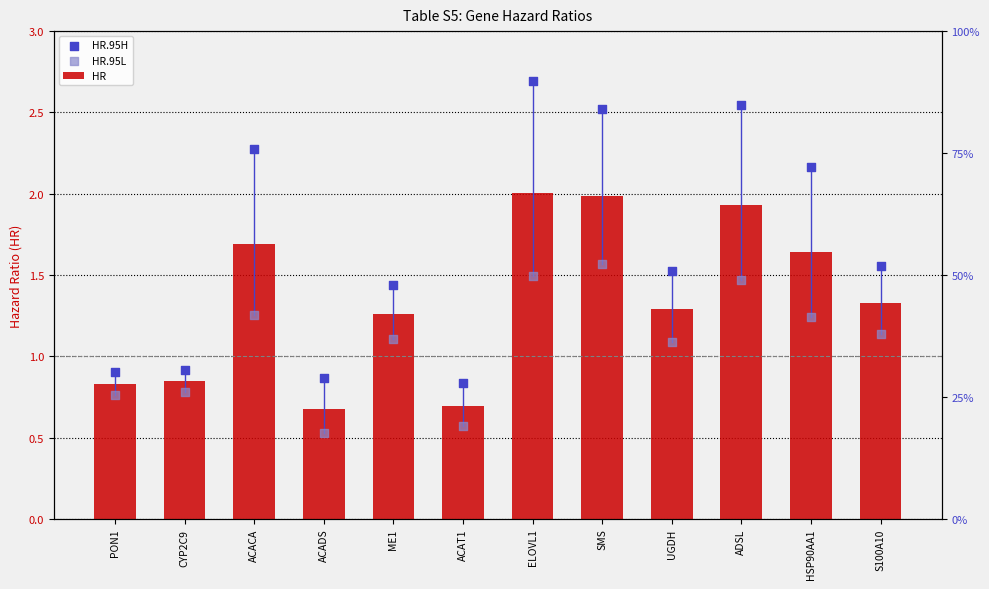

Which series reaches the minimum Y coordinate?

HR.95L